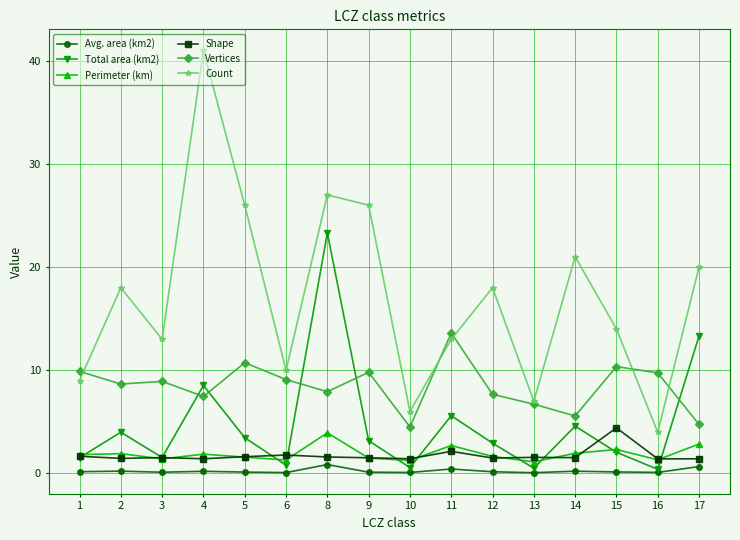

True or false: Perimeter (km) has more than 2 points higher than both neighbors.

True